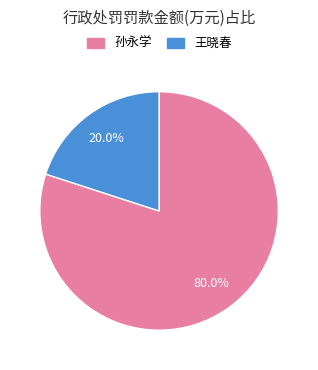

The 孙永学 slice represents 80% of the pie. True or false?

True